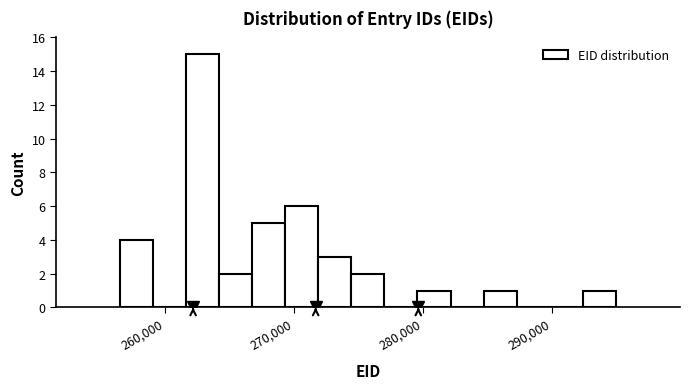

Around what value on the x-axis is the tallest bar? Give the approximate position of its centre, as read against the axis.

263000